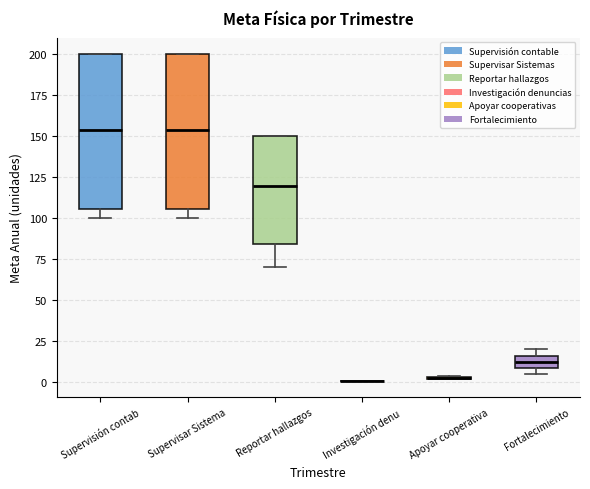

Reading left to right, read every box against the y-axis: the position of its median line, the range the box covers, and the ends of its whiskers. The values are not printed on the chart, so give them approximately, as read against the axis.

Supervisión contab: median 155, box 105 to 200, whiskers 100 to 200
Supervisar Sistema: median 155, box 105 to 200, whiskers 100 to 200
Reportar hallazgos: median 120, box 85 to 150, whiskers 70 to 150
Investigación denu: box collapsed to a line at 0, whiskers 0 to 0
Apoyar cooperativa: box collapsed to a line at 5, whiskers 0 to 5
Fortalecimiento: median 15 (inside the box), box 10 to 15, whiskers 5 to 20